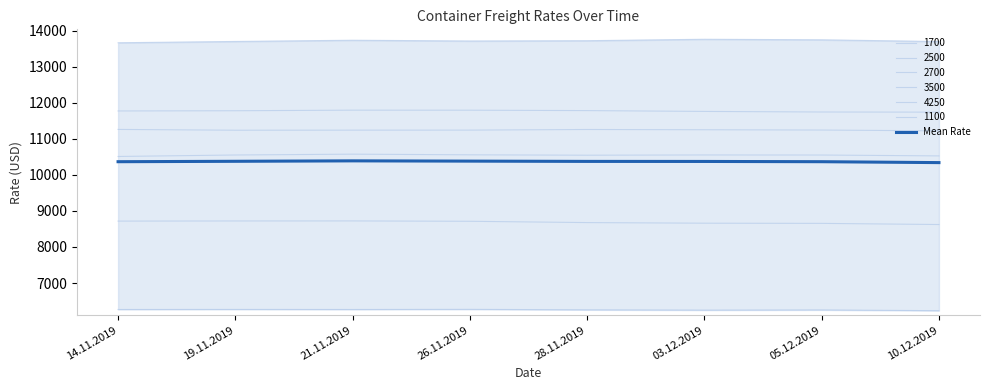

What is the label of the 2nd point from the right?

05.12.2019